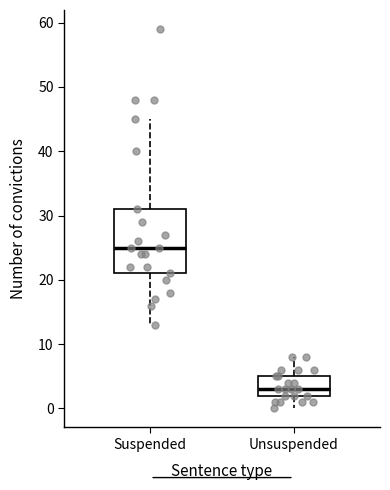

Which box has the lowest median line?

Unsuspended